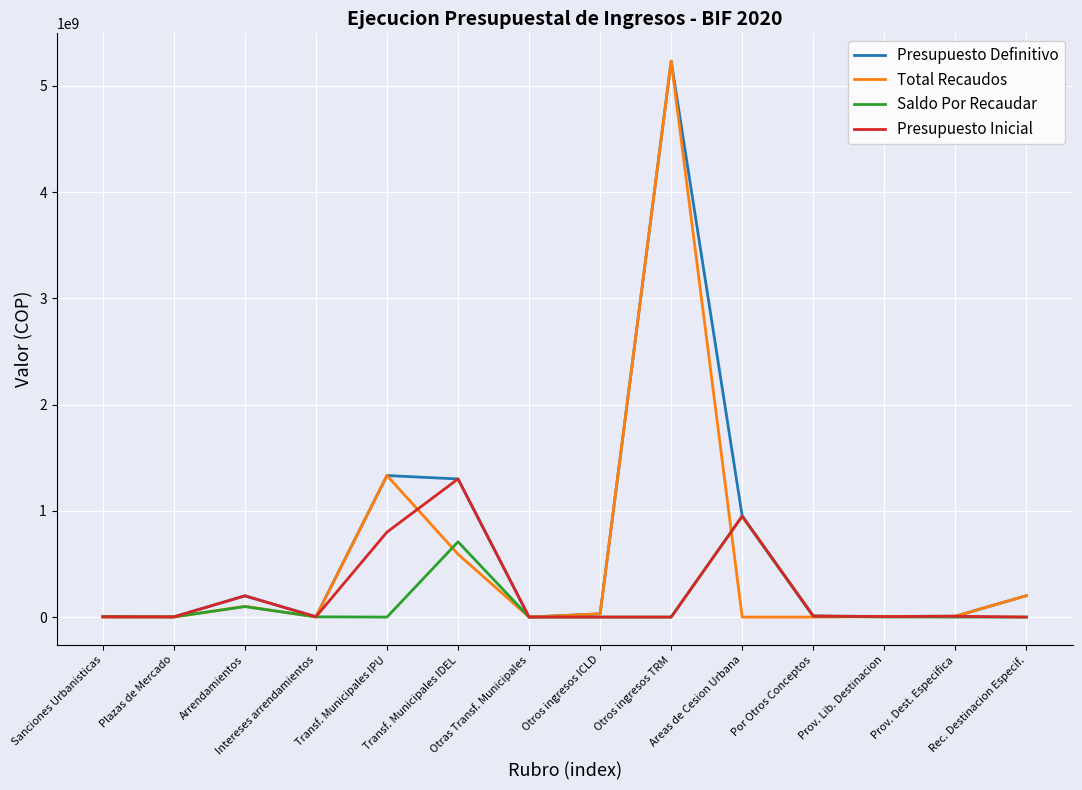

What position from the right is Otros ingresos ICLD?

7